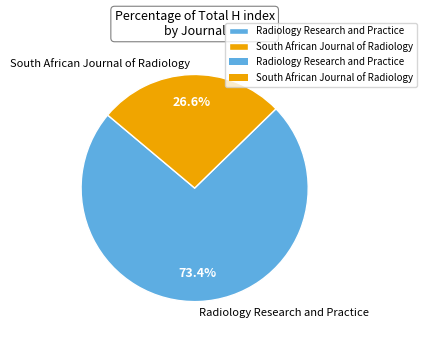

What percentage is NOT represented by Radiology Research and Practice?

26.6%